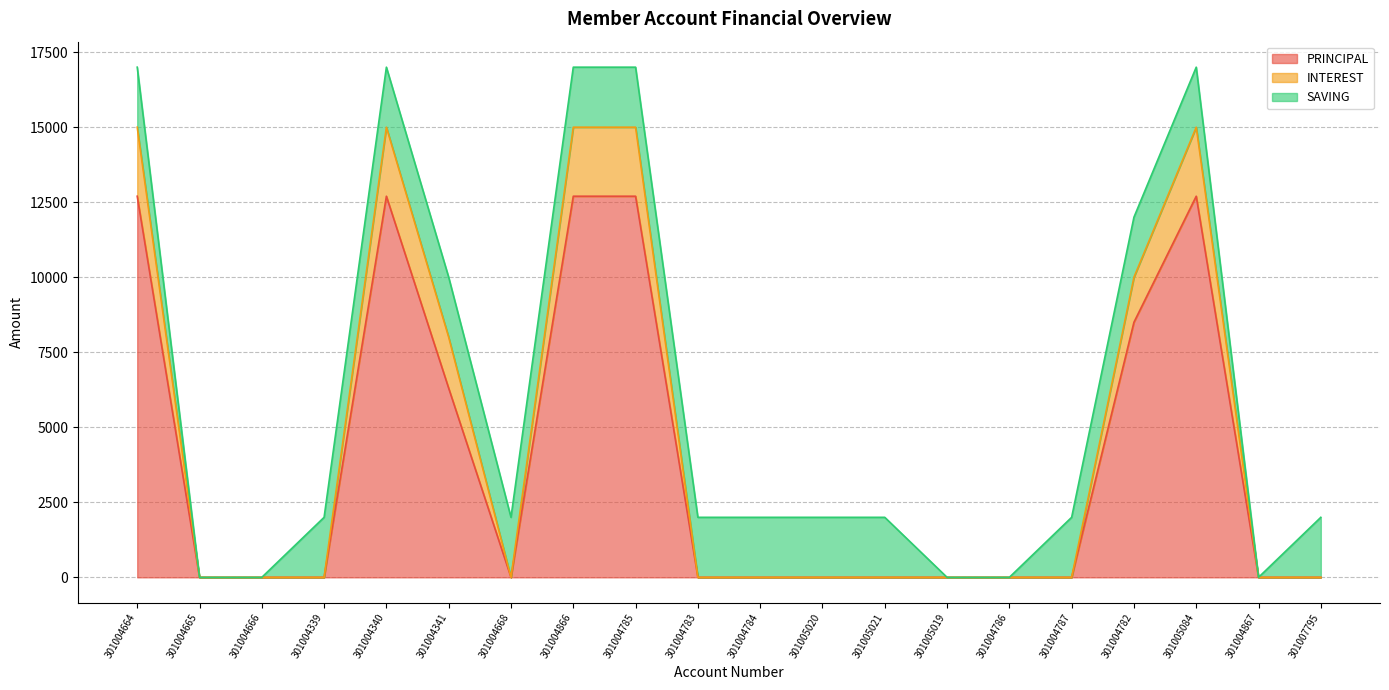

Does the chart display data point markers on the line(s)?

No